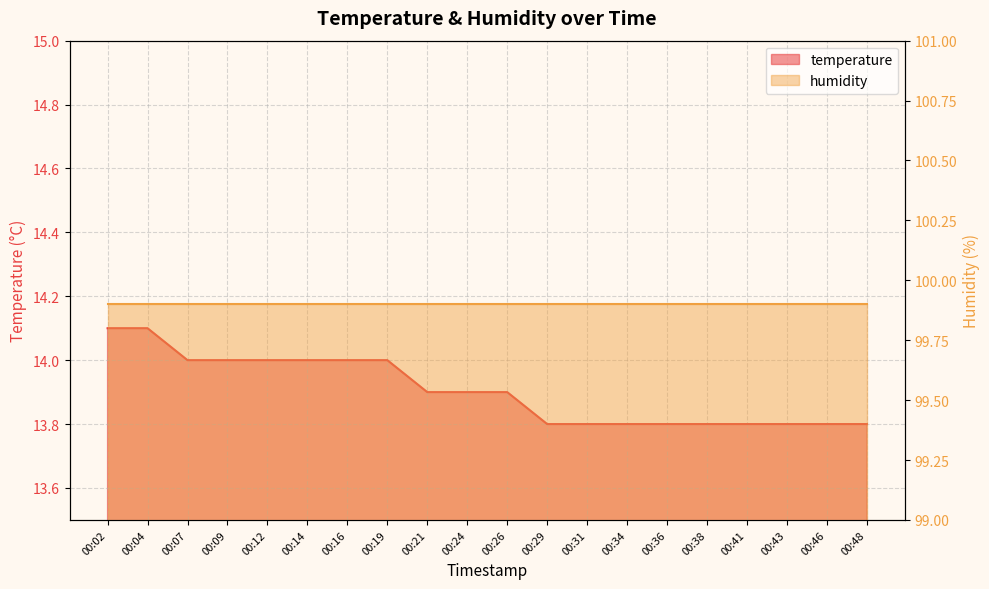

The chart shows a value of 19.6 at 00:38. True or false?

False